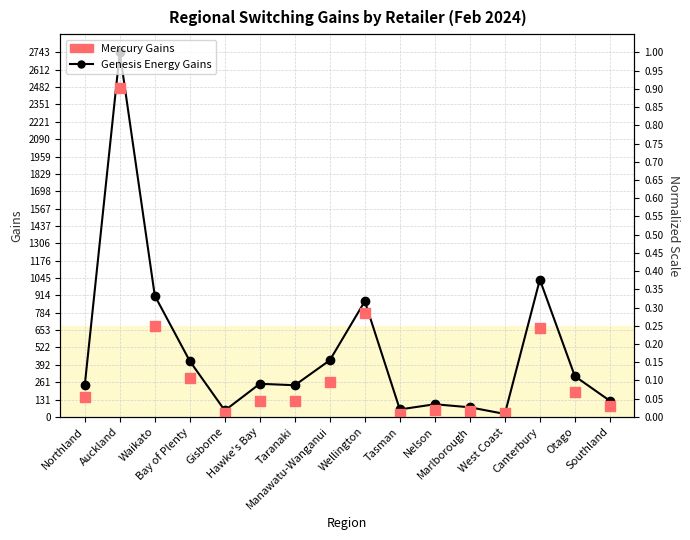

At how many categories does at least one series exceed 869?

4